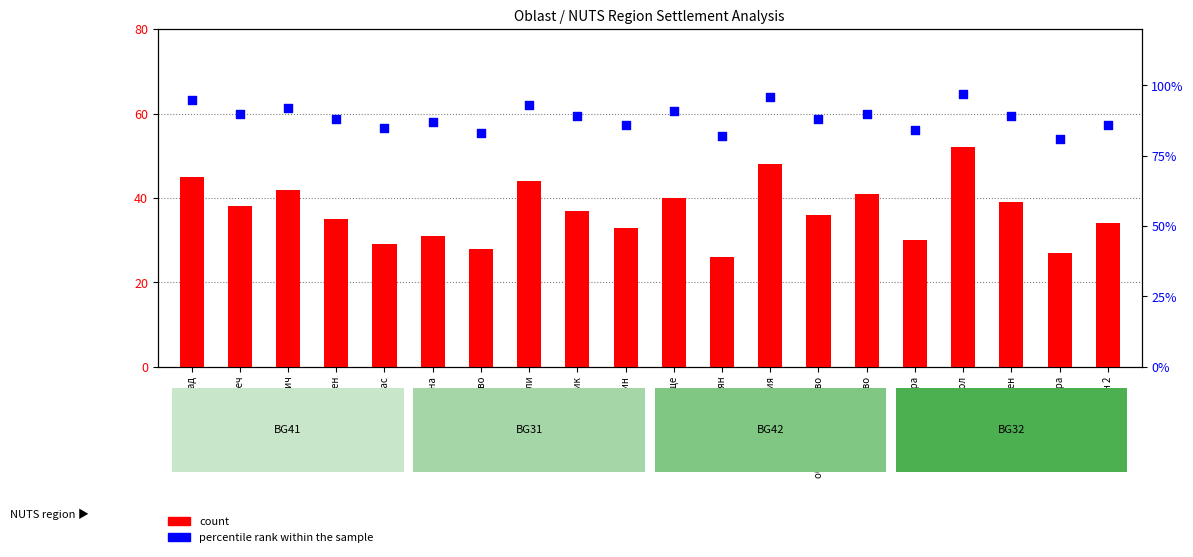

Which series contains the lowest Y value?

count